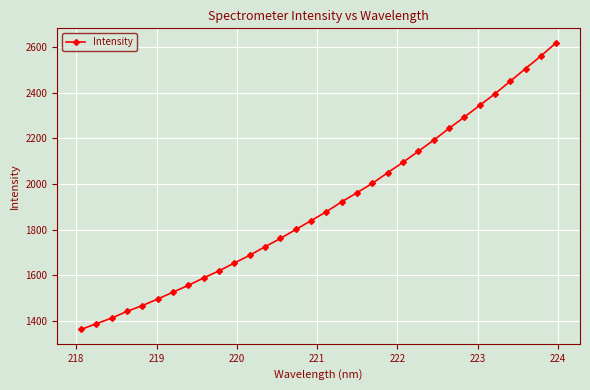

What is the difference between the maximum and minimum values?

1257.3